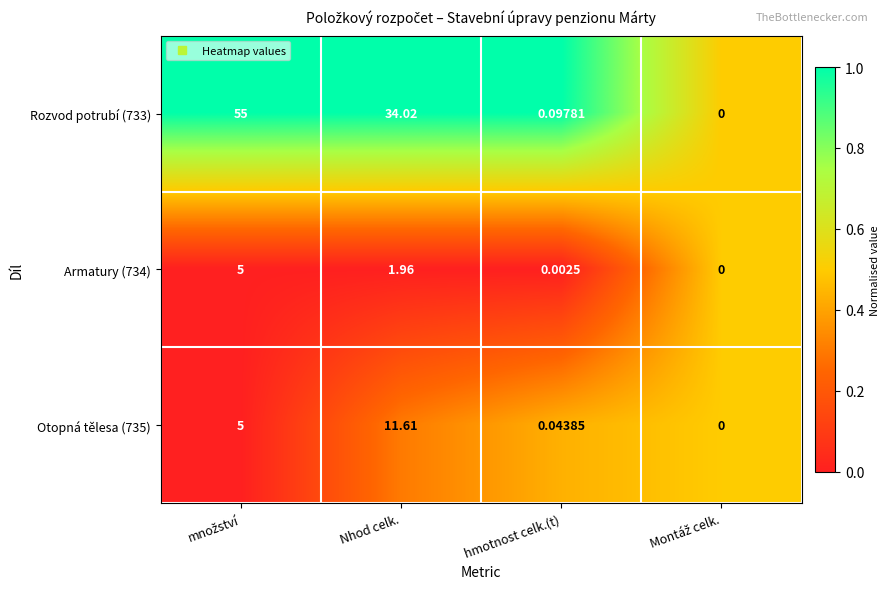

Where is Rozvod potrubí (733) nearest to the value 27?

Nhod celk.